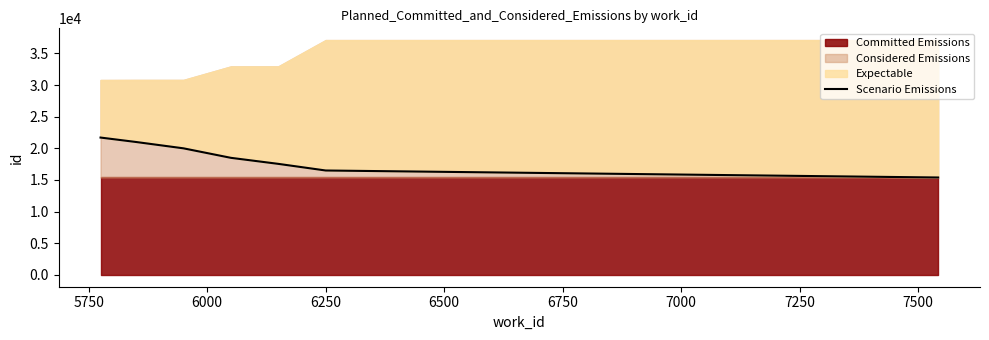

What is the sum of all values?

130643